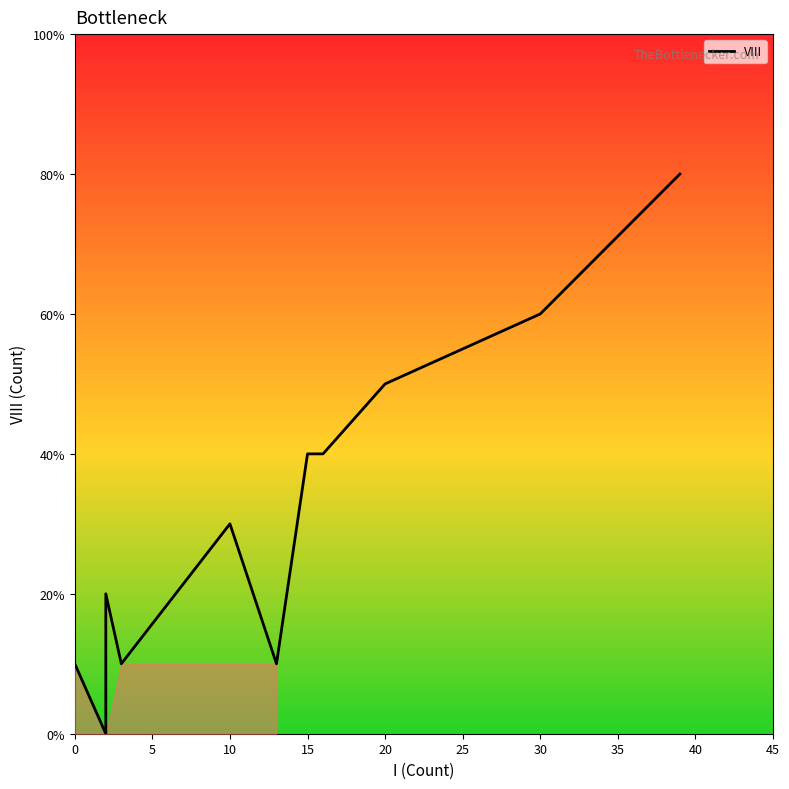

How many positive values are there?

10